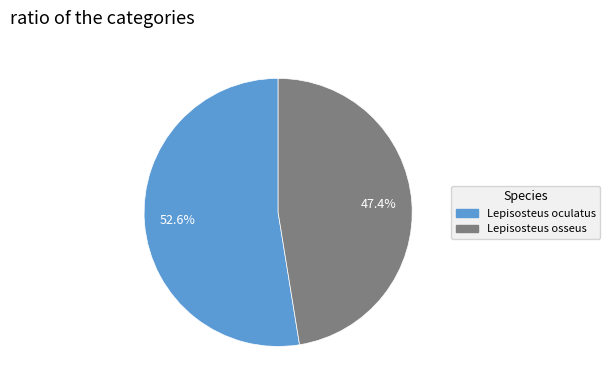

What is the total percentage of Lepisosteus oculatus and Lepisosteus osseus?

100.0%